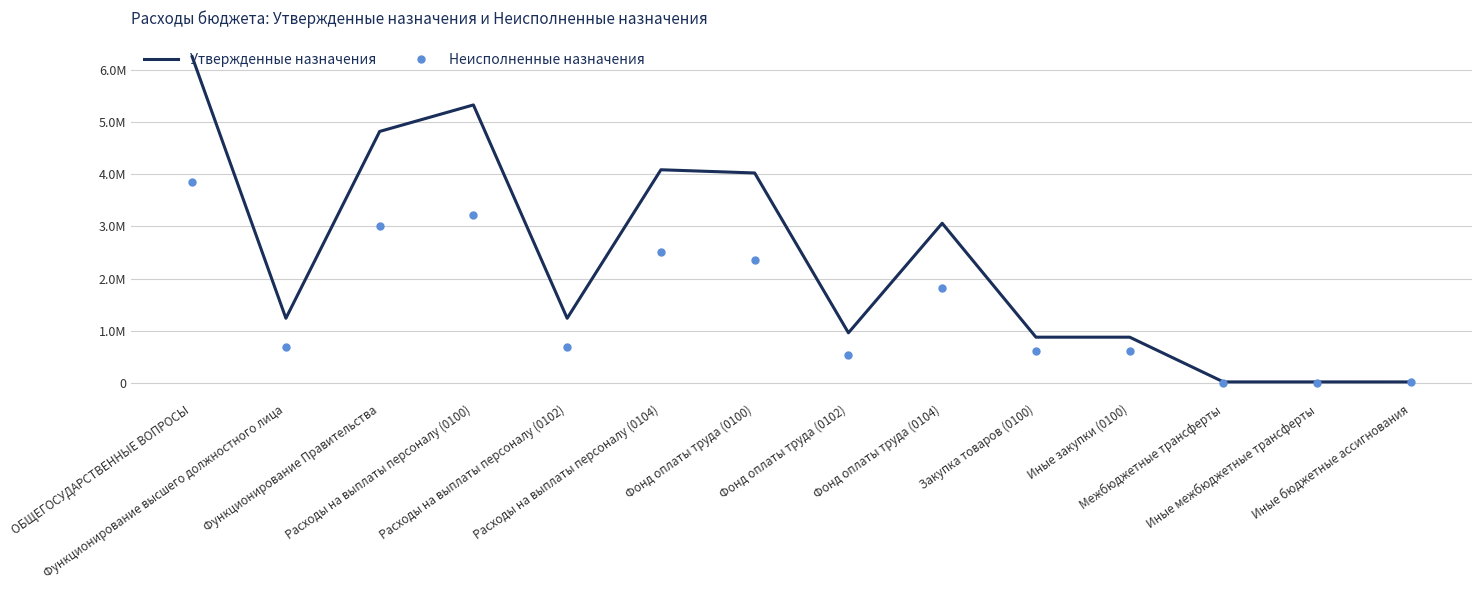

What are all the series names shown in the legend?

Утвержденные назначения, Неисполненные назначения